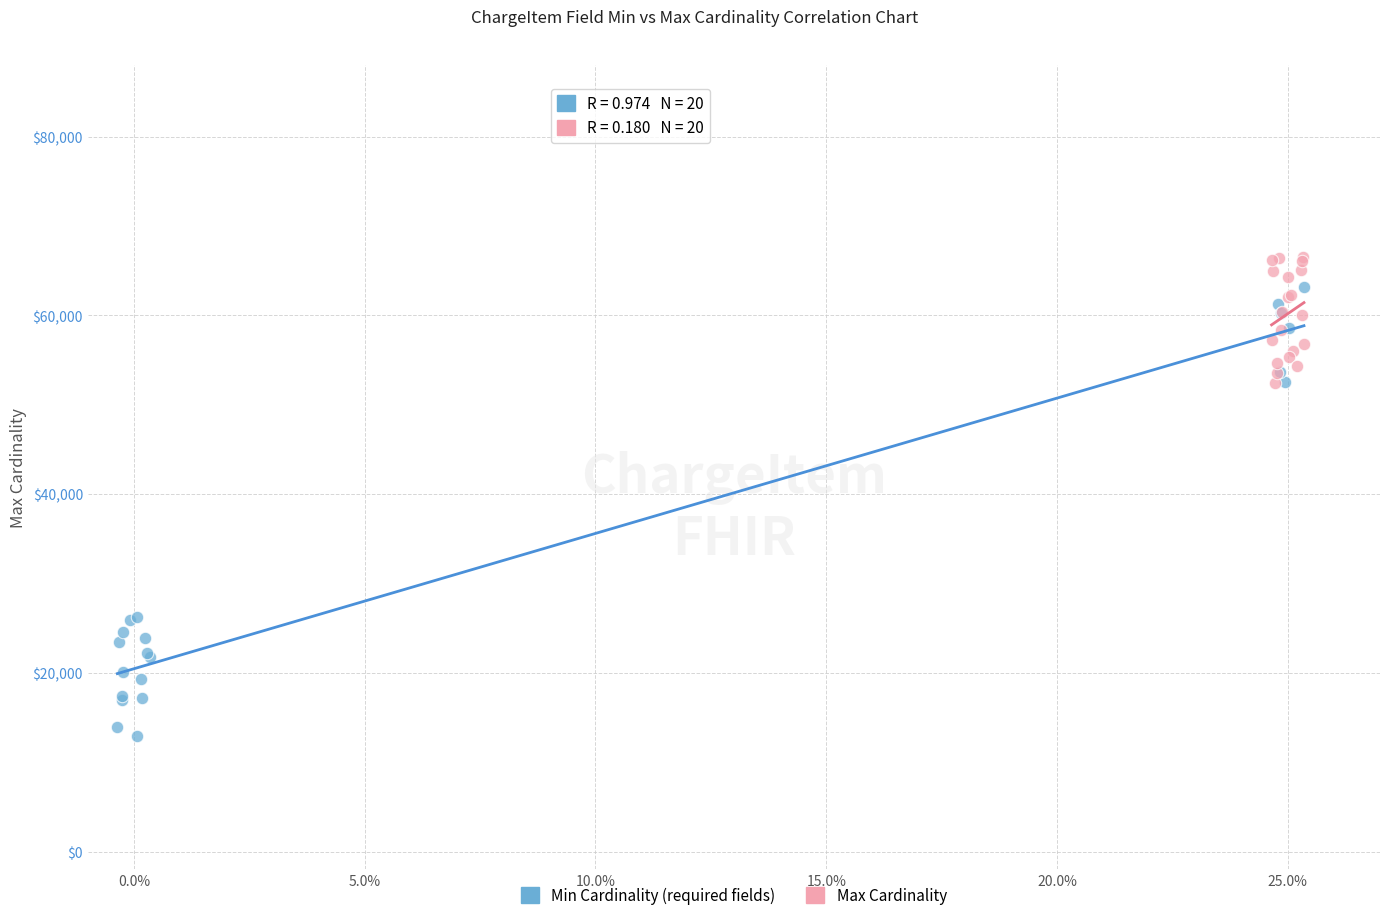

Which series has the largest Y range (max minus min)?

Min Cardinality (required fields)